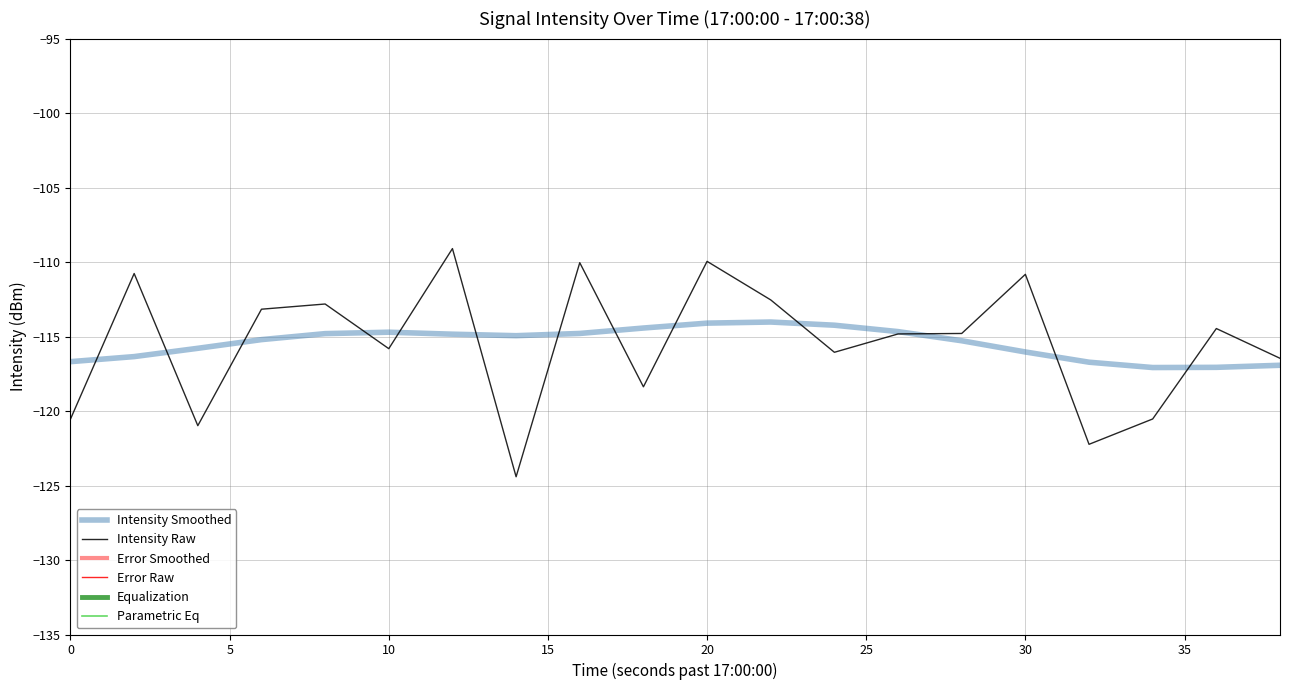

In Parametric Eq, how many points are higher than both neighbors (excluding endpoints)?

6